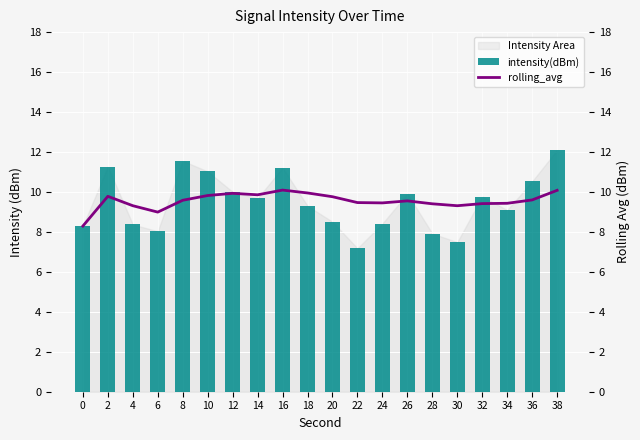

What is the value of the intensity(dBm) bar at the 19th from the left?

10.5